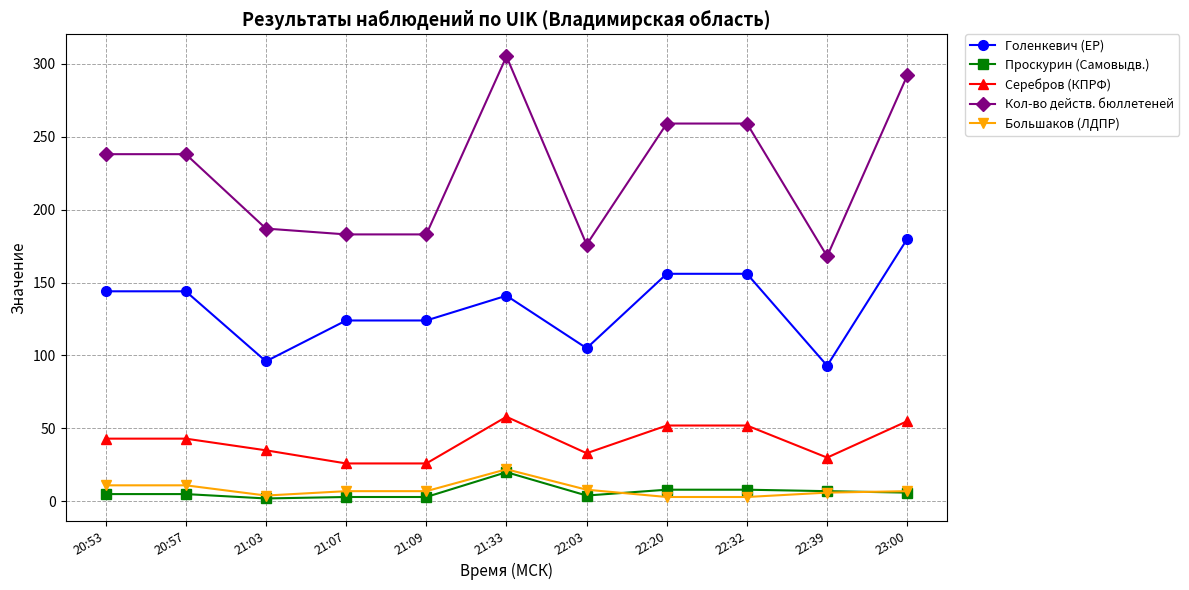

What is the difference between the Голенкевич (ЕР) values at 23:00 and 22:20?

24